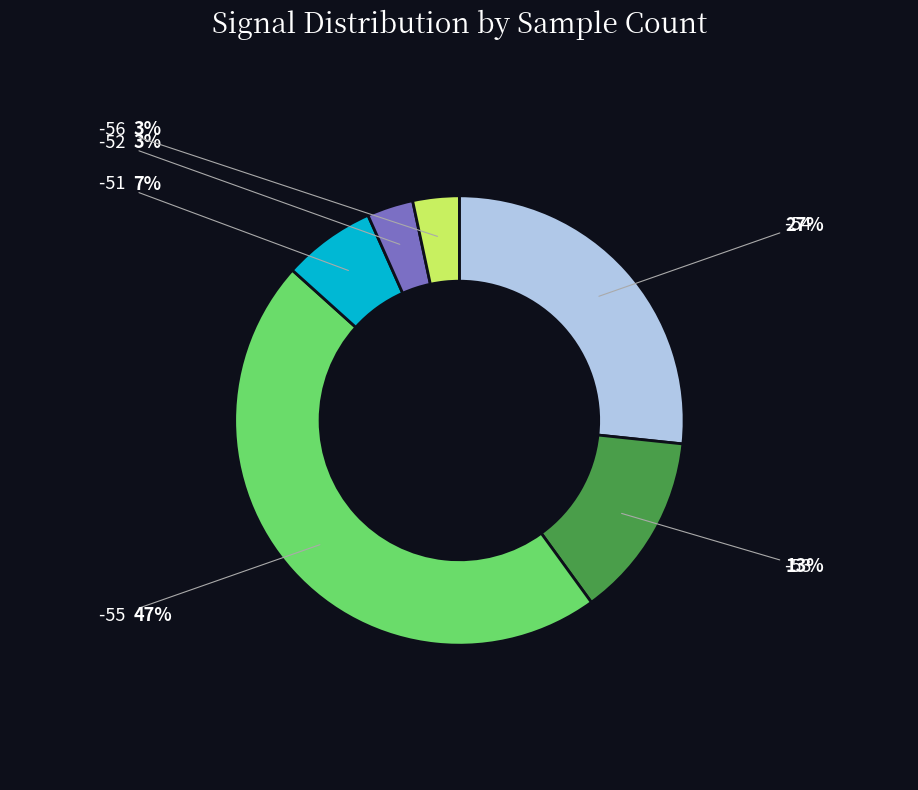

Is there a majority slice in this chart?

No